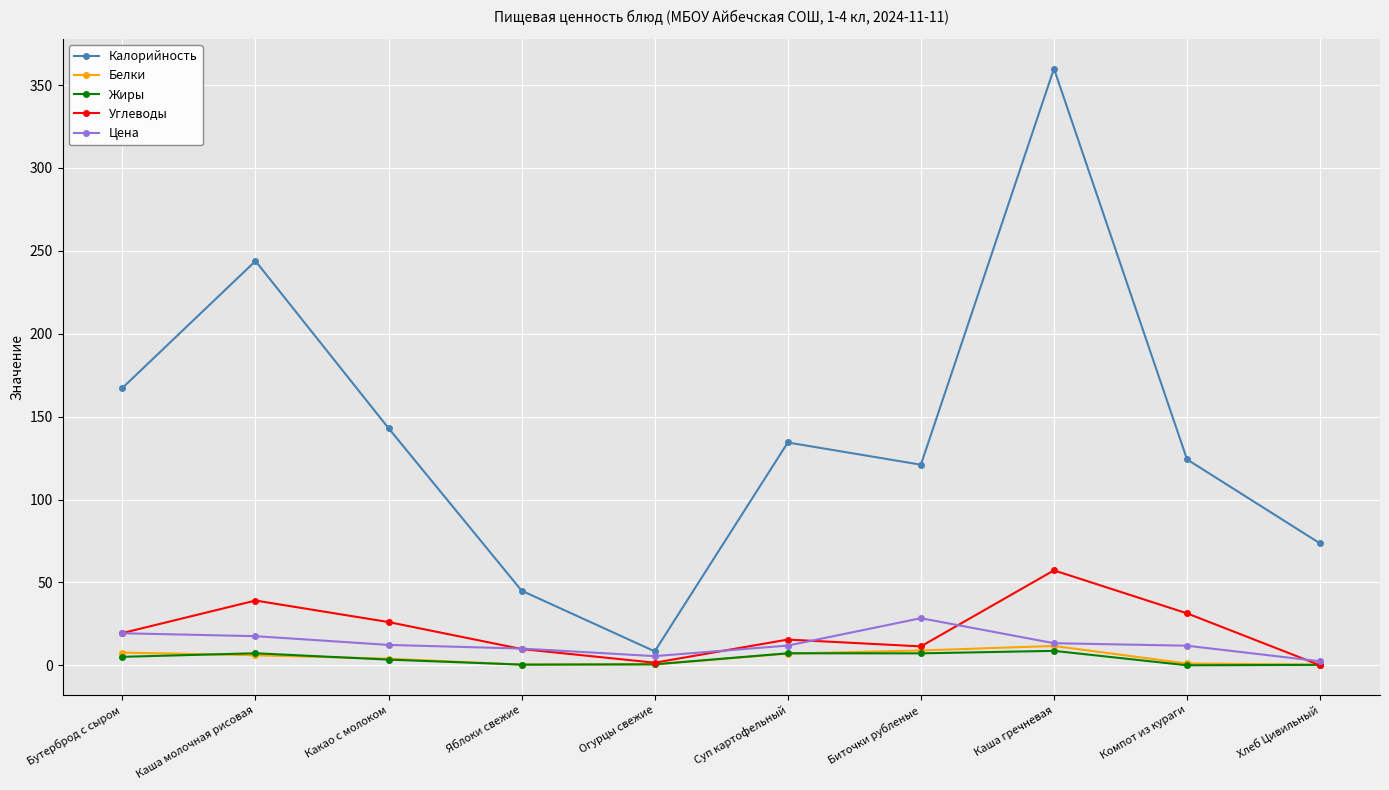

What is the greatest value displayed?

359.9